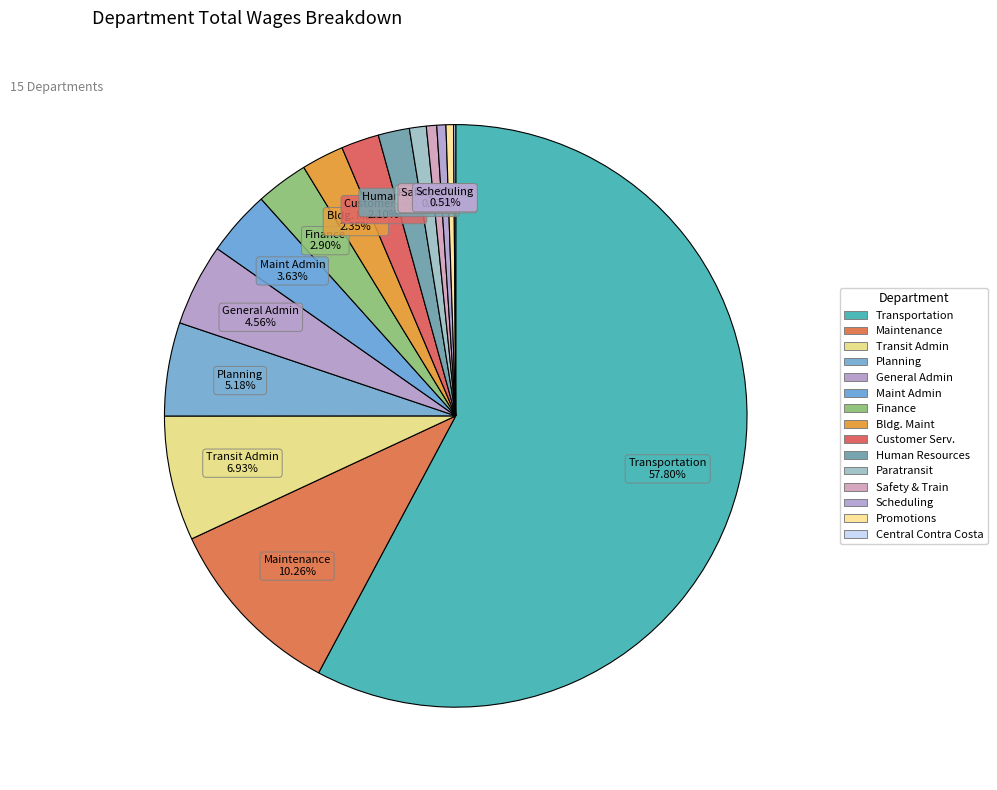

True or false: Finance accounts for 3% of the total.

True